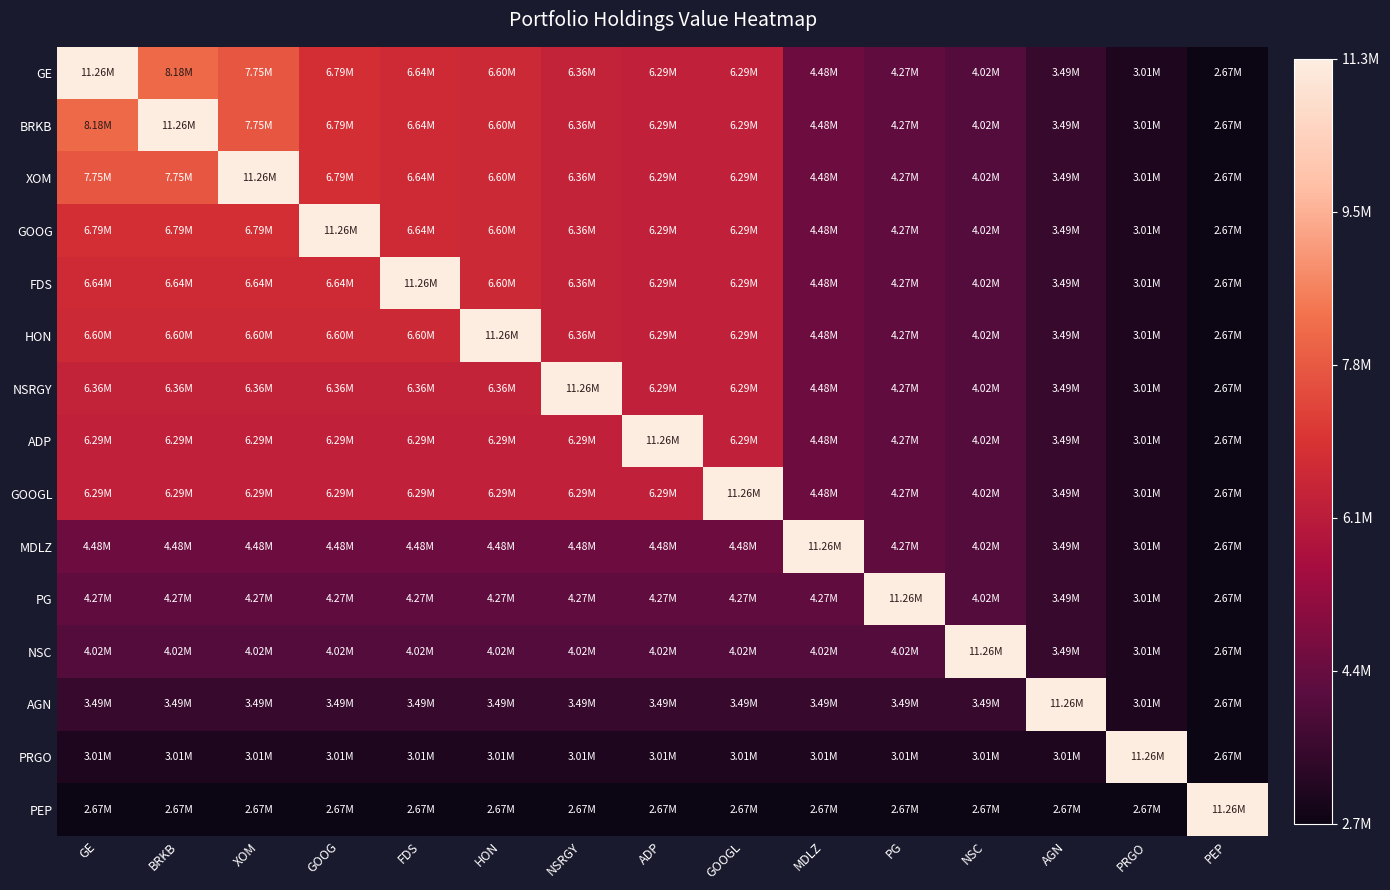

At GOOG, list the series in order from smallest to largest.

PEP, PRGO, AGN, NSC, PG, MDLZ, GOOGL, ADP, NSRGY, HON, FDS, GE, BRKB, XOM, GOOG